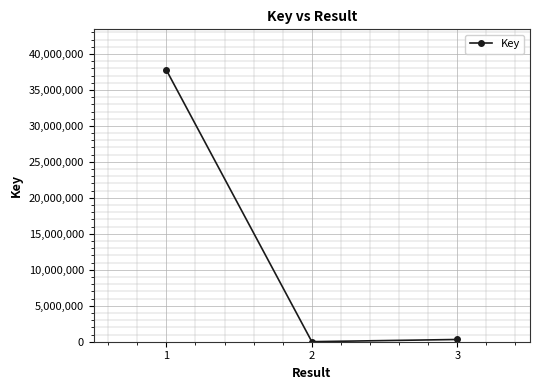

What value does the data have at 2?

6561